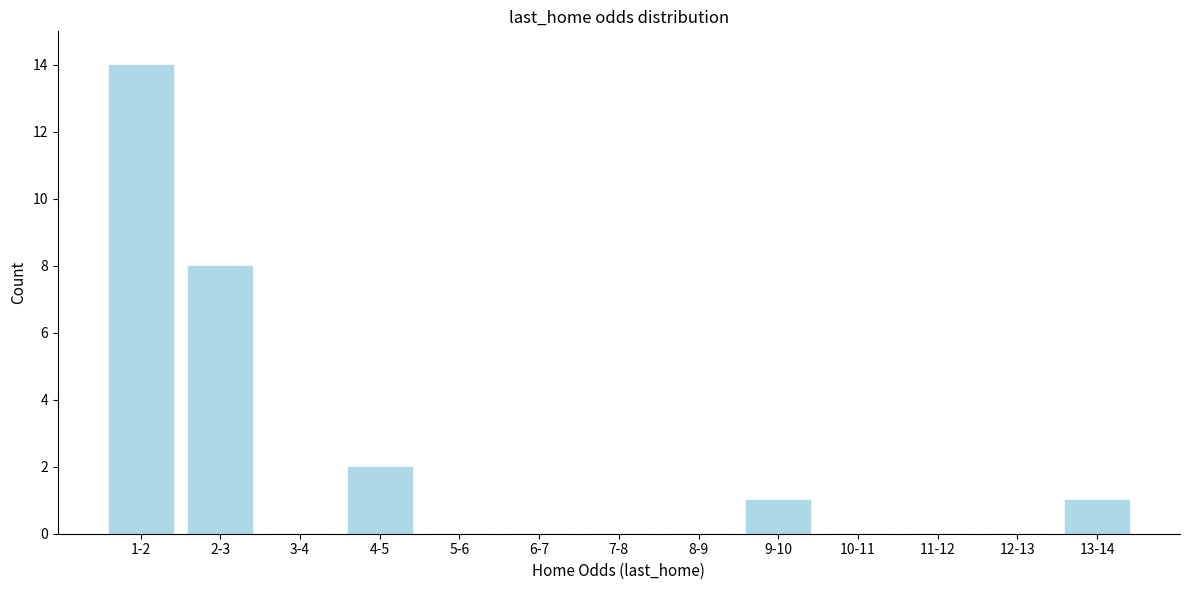

Reading left to right, what are all the values shown in this chart?

1-2=14	2-3=8	3-4=0	4-5=2	5-6=0	6-7=0	7-8=0	8-9=0	9-10=1	10-11=0	11-12=0	12-13=0	13-14=1